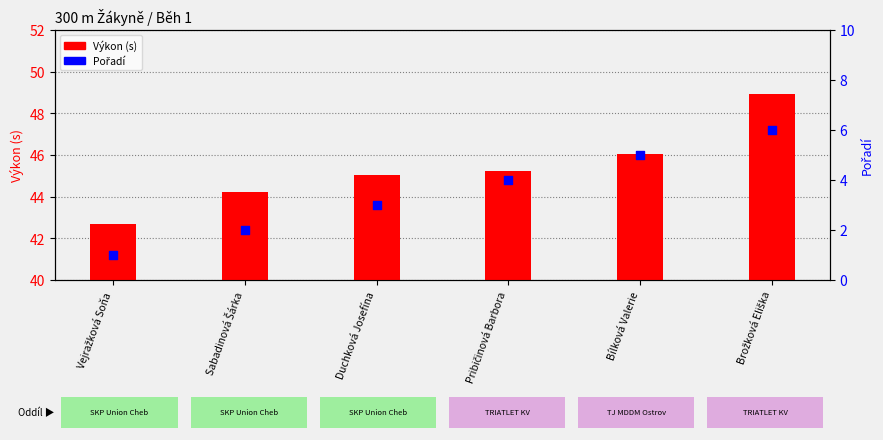

What are all the series names shown in the legend?

Výkon (s), Pořadí